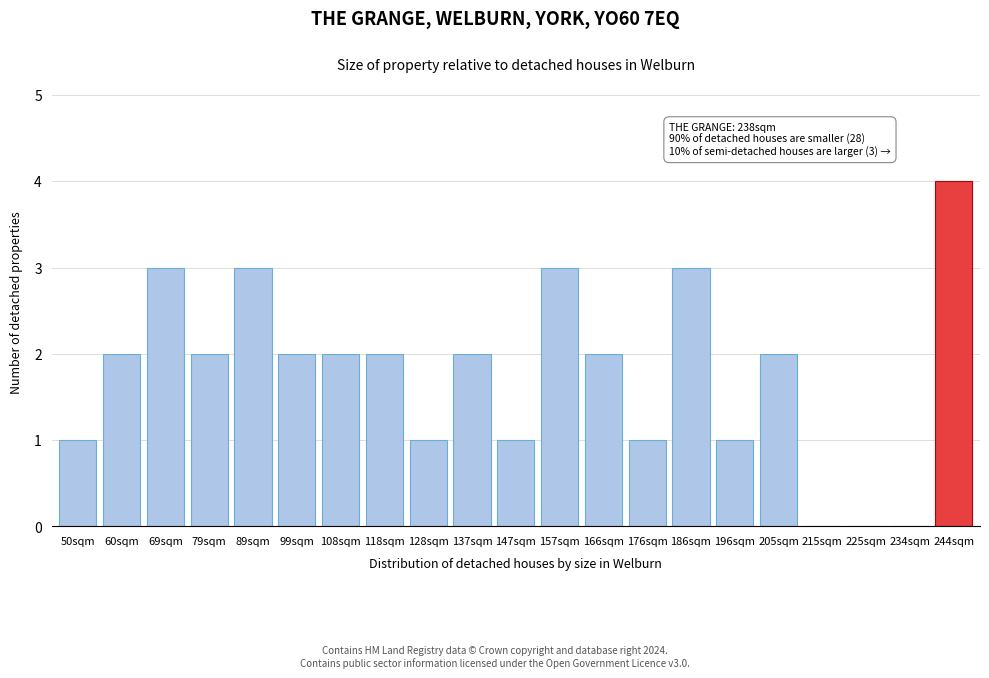

Reading left to right, list all the values displayed in this chart.

50sqm=1	60sqm=2	69sqm=3	79sqm=2	89sqm=3	99sqm=2	108sqm=2	118sqm=2	128sqm=1	137sqm=2	147sqm=1	157sqm=3	166sqm=2	176sqm=1	186sqm=3	196sqm=1	205sqm=2	215sqm=0	225sqm=0	234sqm=0	244sqm=4